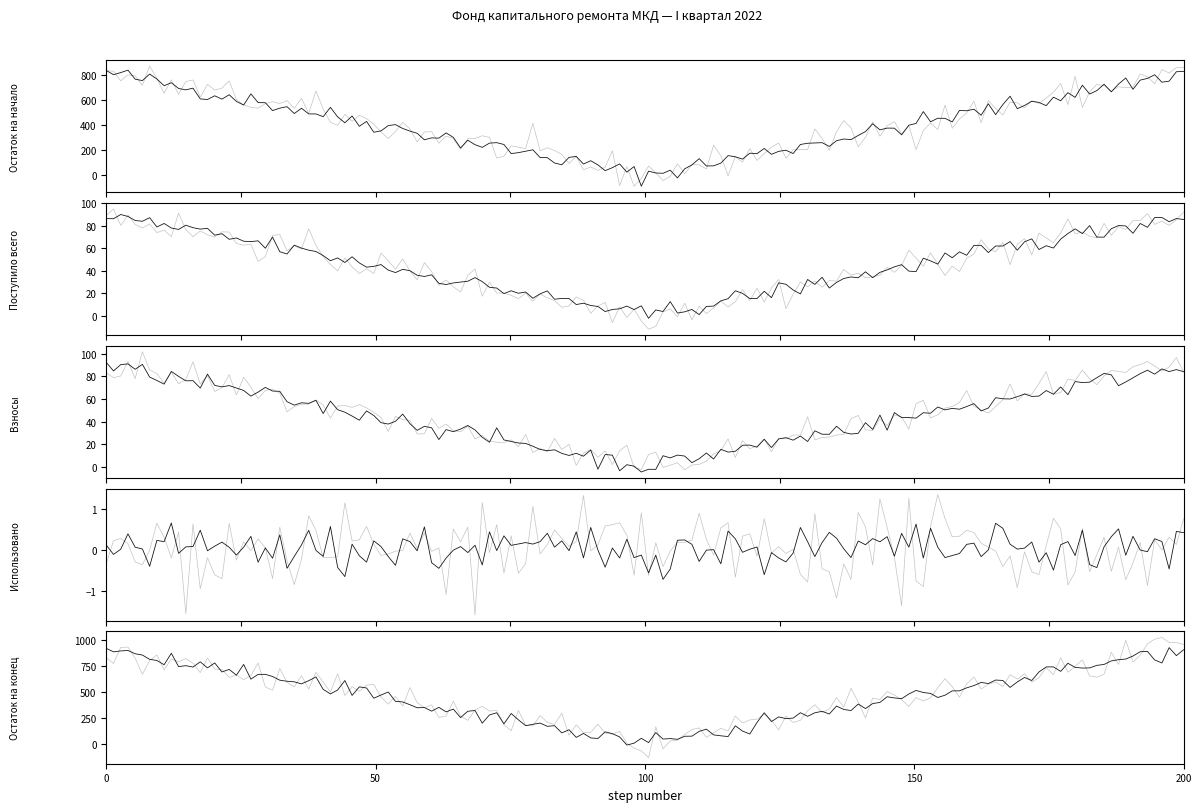

How many data points in Остаток на конец are above 910?

2